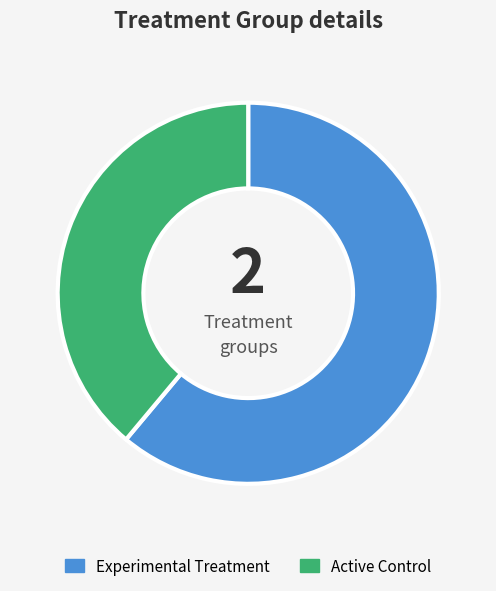

Approximately how many times larger is the value at Active Control compared to Experimental Treatment?

0.6